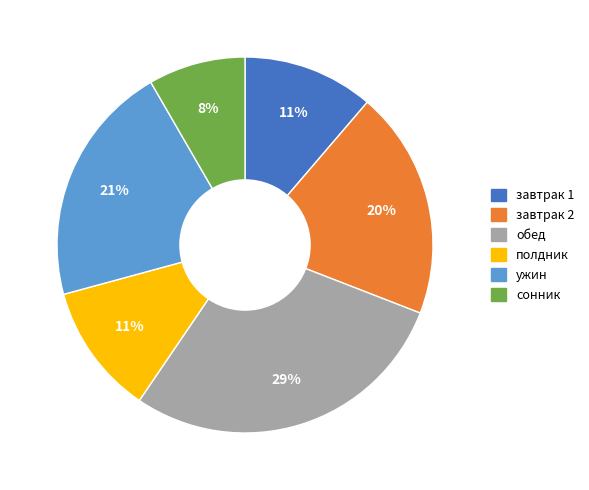

What is the ratio of the value at завтрак 1 to the value at завтрак 2?

0.6